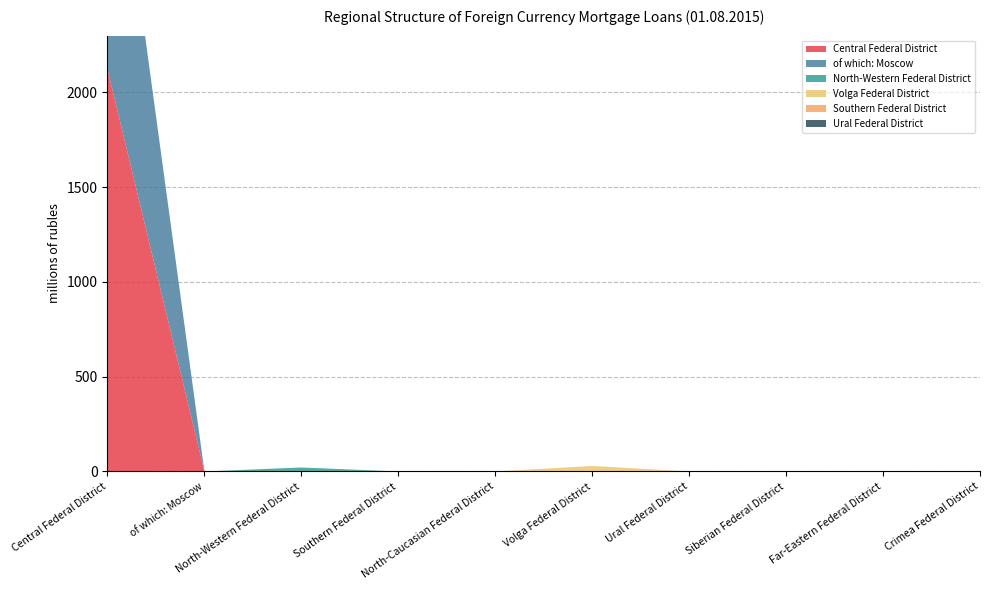

Reading left to right, extract all data points from this chart.

Central Federal District: Central Federal District=2123	of which: Moscow=0	North-Western Federal District=0	Southern Federal District=0	North-Caucasian Federal District=0	Volga Federal District=0	Ural Federal District=0	Siberian Federal District=0	Far-Eastern Federal District=0	Crimea Federal District=0
of which: Moscow: Central Federal District=1631	of which: Moscow=0	North-Western Federal District=0	Southern Federal District=0	North-Caucasian Federal District=0	Volga Federal District=0	Ural Federal District=0	Siberian Federal District=0	Far-Eastern Federal District=0	Crimea Federal District=0
North-Western Federal District: Central Federal District=0	of which: Moscow=0	North-Western Federal District=21	Southern Federal District=0	North-Caucasian Federal District=0	Volga Federal District=0	Ural Federal District=0	Siberian Federal District=0	Far-Eastern Federal District=0	Crimea Federal District=0
Volga Federal District: Central Federal District=0	of which: Moscow=0	North-Western Federal District=0	Southern Federal District=0	North-Caucasian Federal District=0	Volga Federal District=29	Ural Federal District=0	Siberian Federal District=0	Far-Eastern Federal District=0	Crimea Federal District=0
Southern Federal District: Central Federal District=0	of which: Moscow=0	North-Western Federal District=0	Southern Federal District=0	North-Caucasian Federal District=0	Volga Federal District=0	Ural Federal District=0	Siberian Federal District=0	Far-Eastern Federal District=0	Crimea Federal District=0
Ural Federal District: Central Federal District=0	of which: Moscow=0	North-Western Federal District=0	Southern Federal District=0	North-Caucasian Federal District=0	Volga Federal District=0	Ural Federal District=0	Siberian Federal District=0	Far-Eastern Federal District=0	Crimea Federal District=0